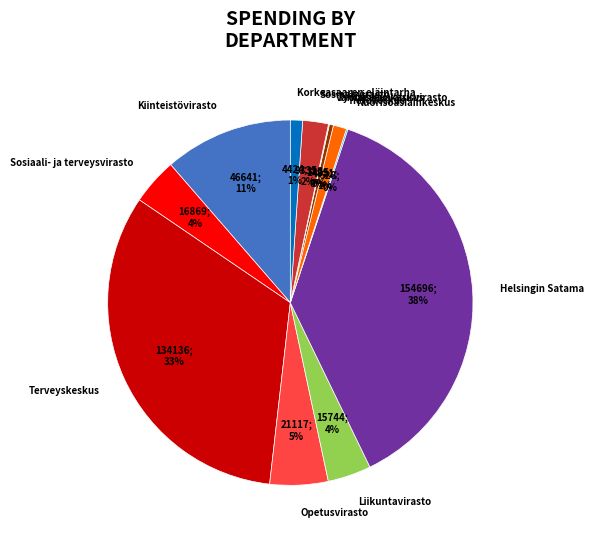

To the nearest percent, what is the average slice percentage?

8%